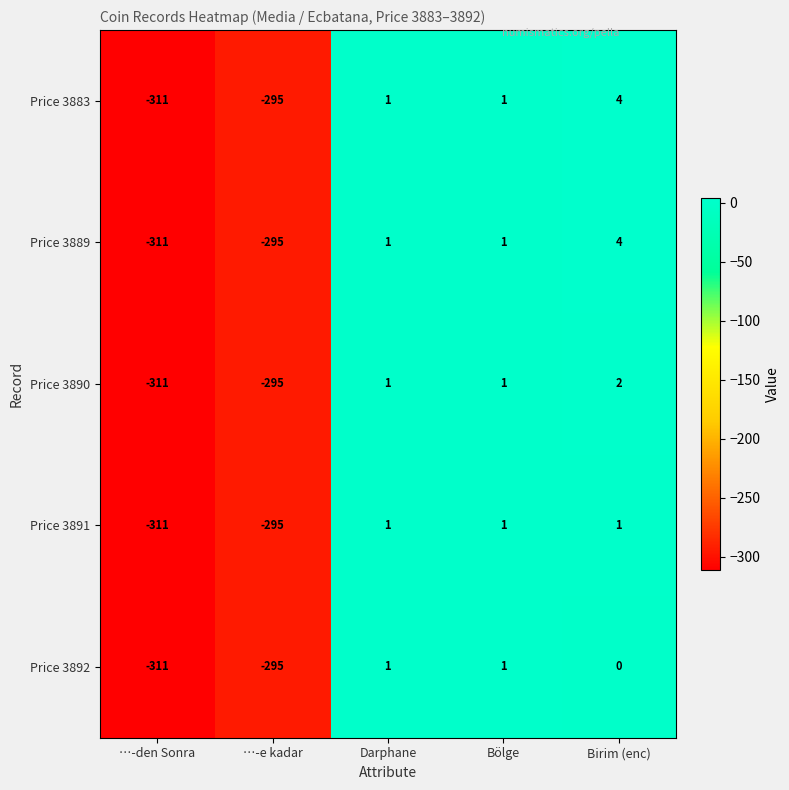

Reading left to right, transcribe all the data shown in this chart.

Price 3883: …-den Sonra=-311	…-e kadar=-295	Darphane=1	Bölge=1	Birim (enc)=4
Price 3889: …-den Sonra=-311	…-e kadar=-295	Darphane=1	Bölge=1	Birim (enc)=4
Price 3890: …-den Sonra=-311	…-e kadar=-295	Darphane=1	Bölge=1	Birim (enc)=2
Price 3891: …-den Sonra=-311	…-e kadar=-295	Darphane=1	Bölge=1	Birim (enc)=1
Price 3892: …-den Sonra=-311	…-e kadar=-295	Darphane=1	Bölge=1	Birim (enc)=0